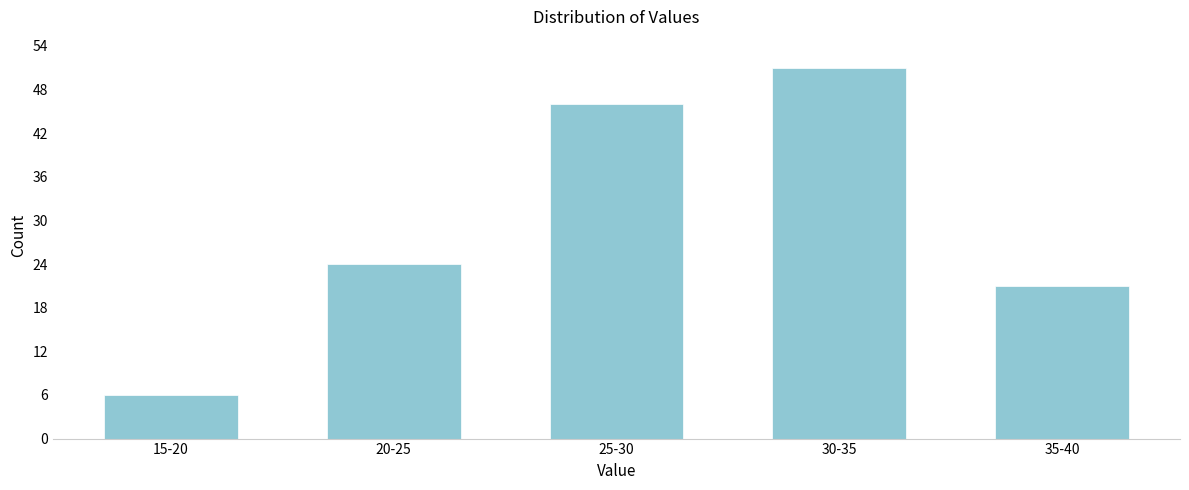

Reading left to right, extract all data points from this chart.

6	24	46	51	21